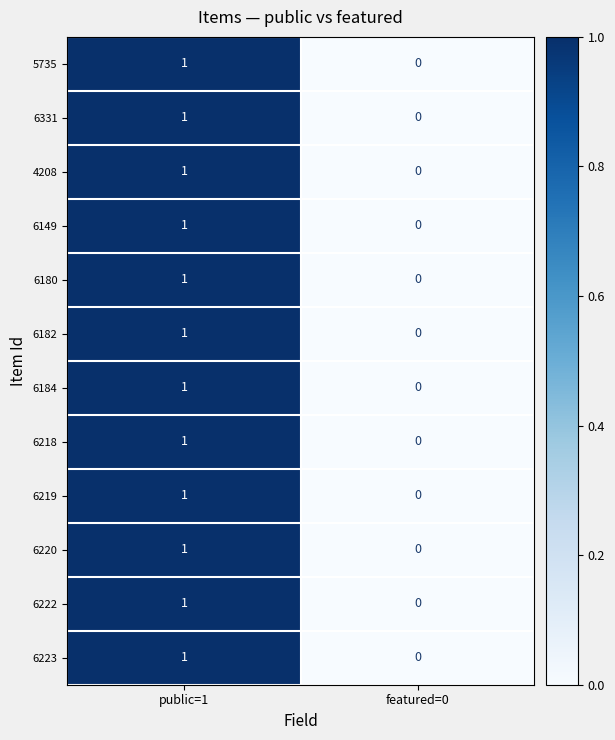

At which category is the sum across all series the highest?

public=1